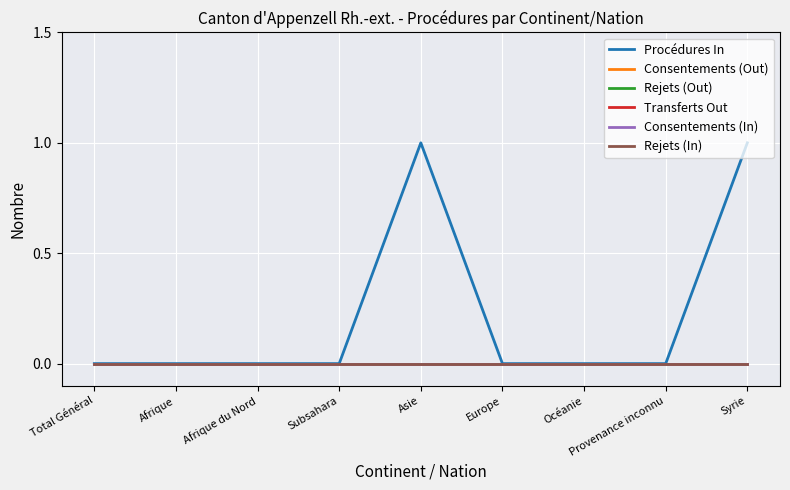

Is this an area chart (filled region under the line)?

No